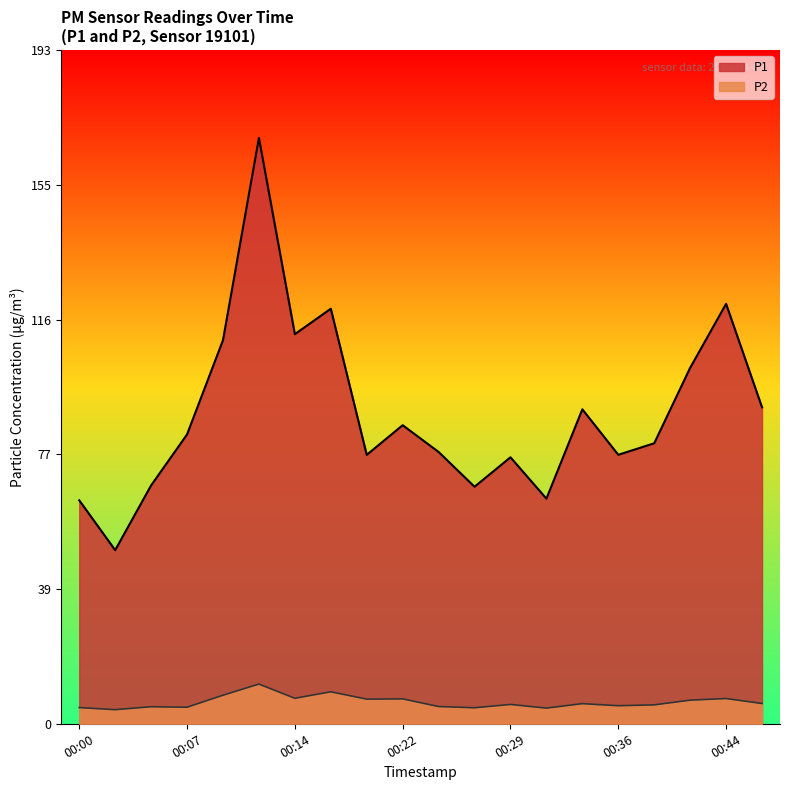

Which series has the largest range (max minus min)?

P1